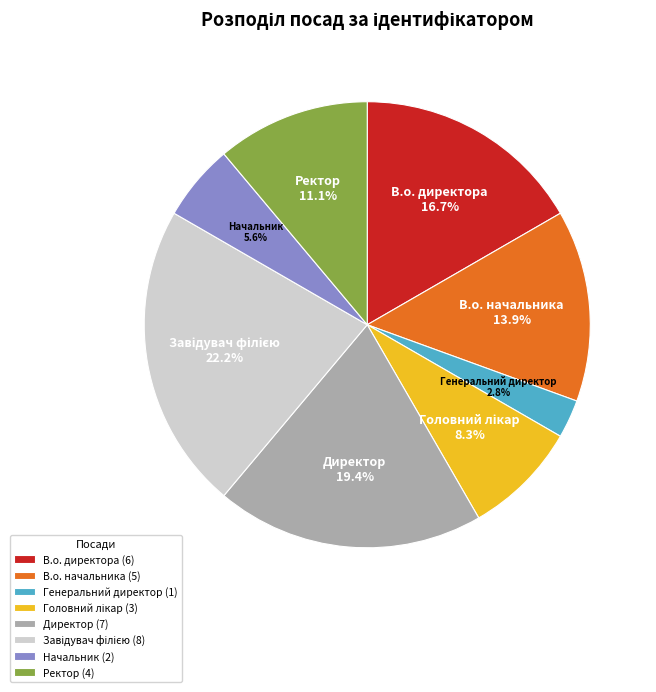

To the nearest percent, what portion does Начальник represent?

6%